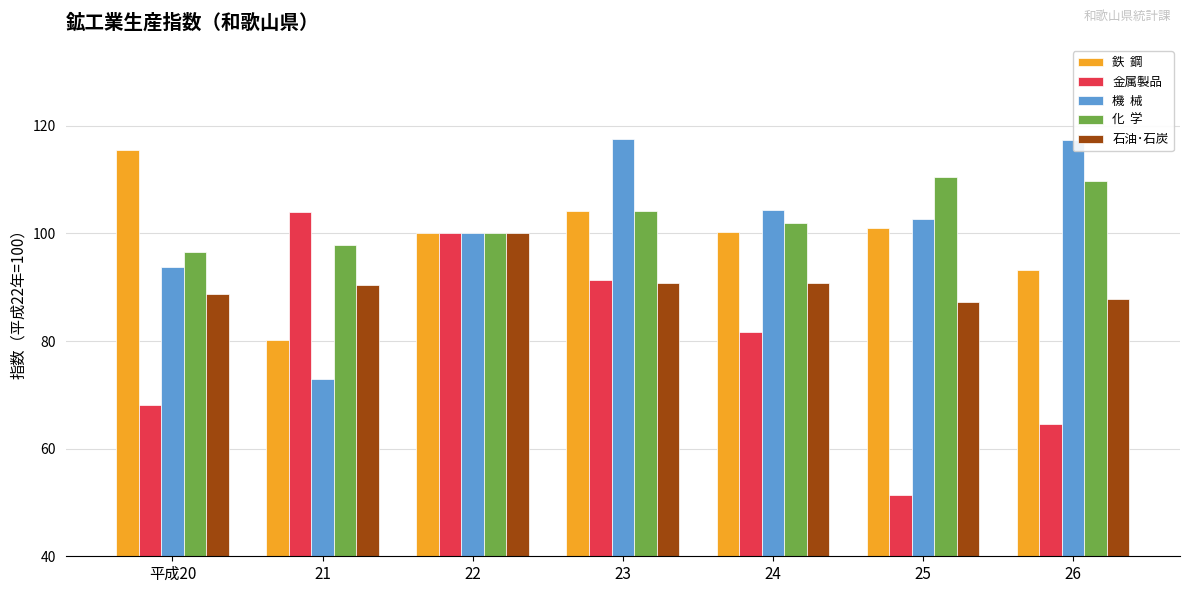

What is the spread (max minus min) of values at 平成20?

47.3